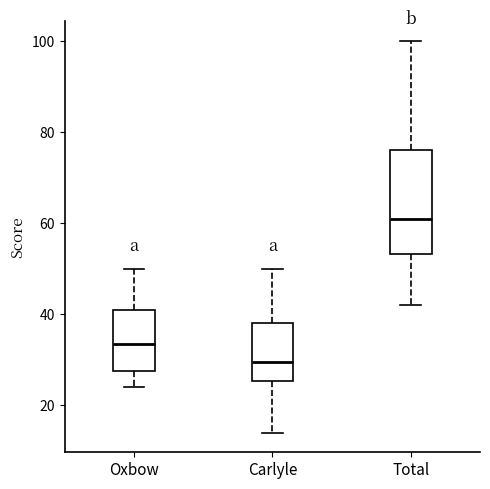

Which box's median line is the highest?

Total